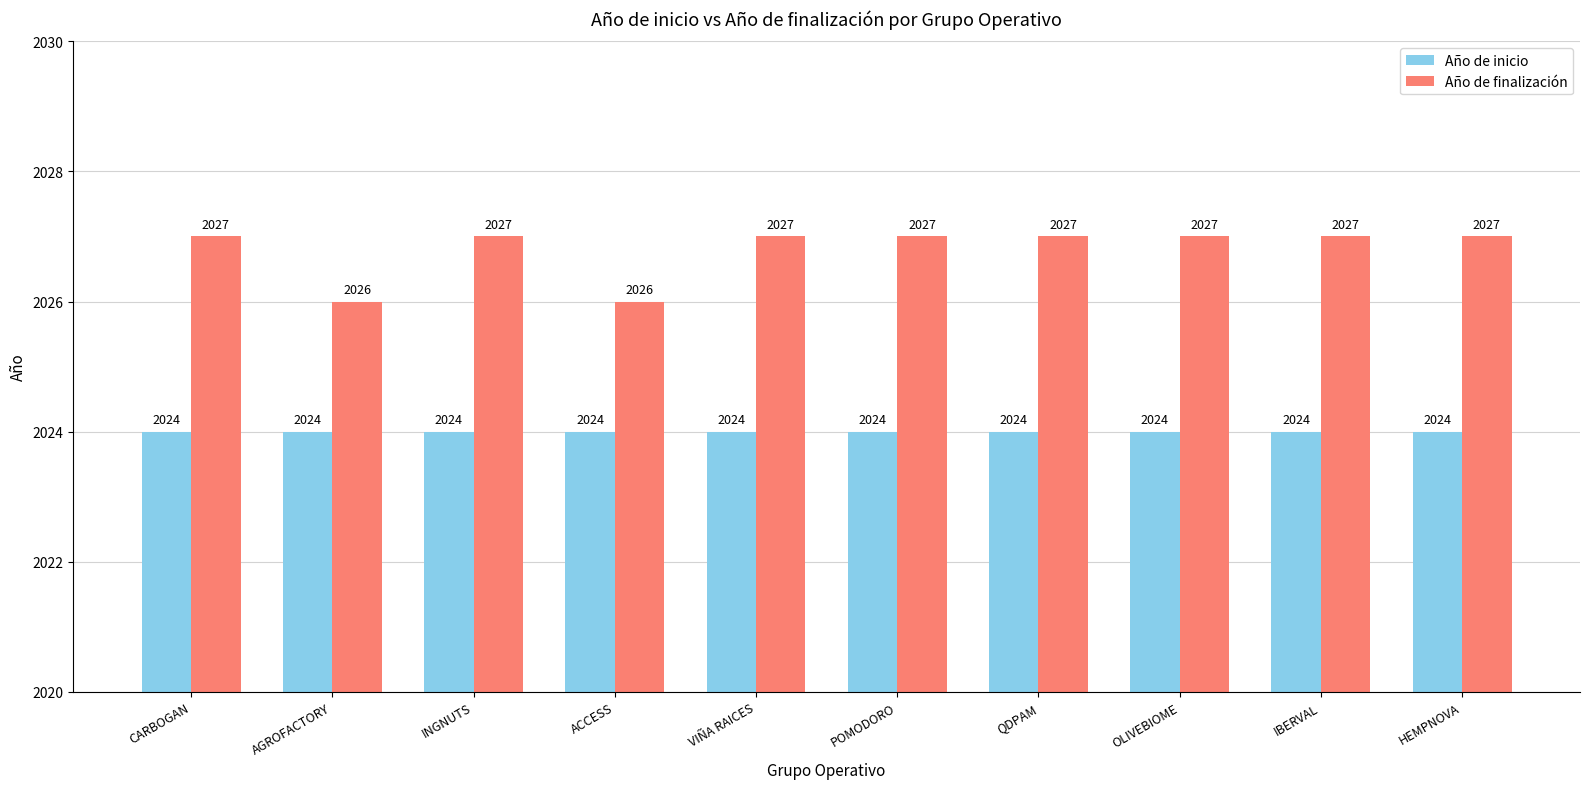

What is the label of the 9th bar from the left?

IBERVAL